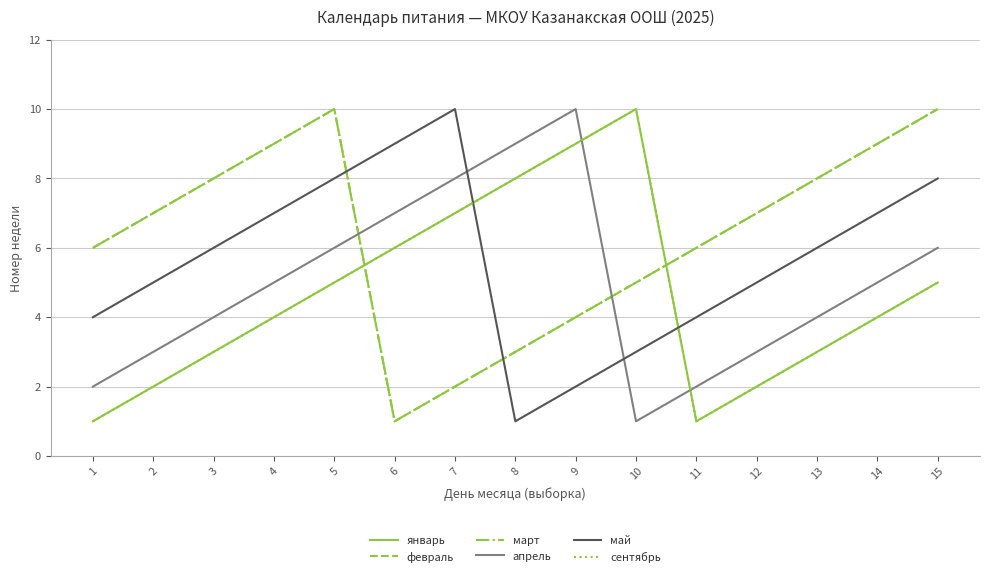

Does the chart have visible grid lines?

Yes